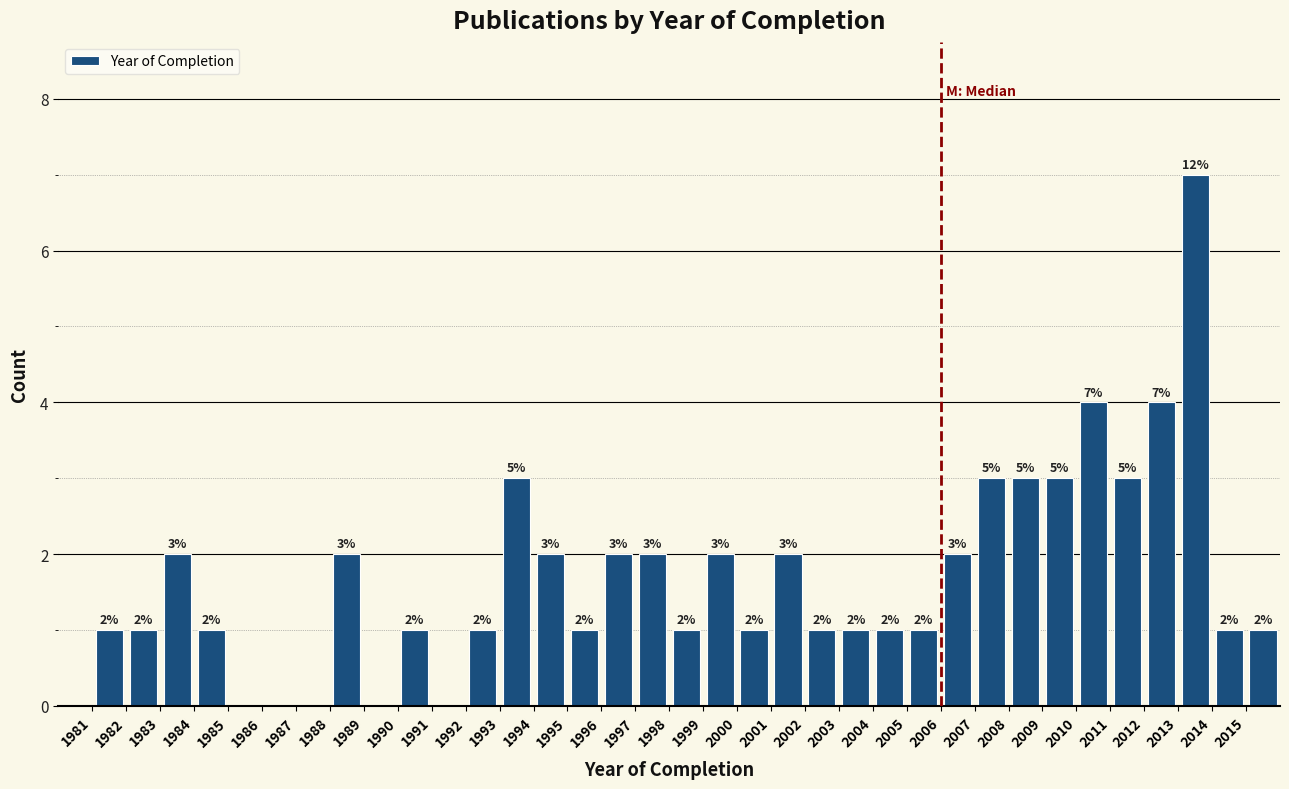

Which range on the x-axis has the tallest bar?

2013 to 2014